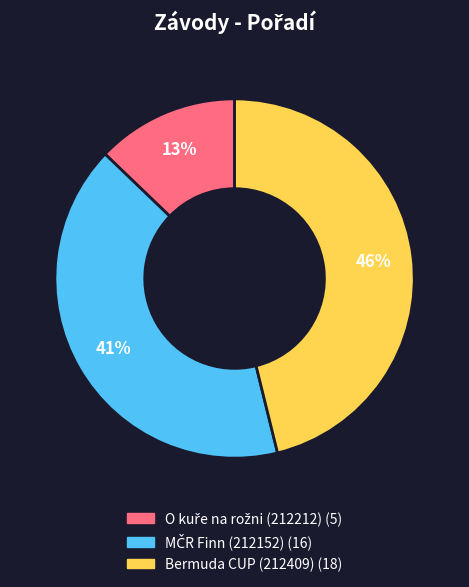

To the nearest percent, what is the difference between the largest and smallest slice percentages?

33%